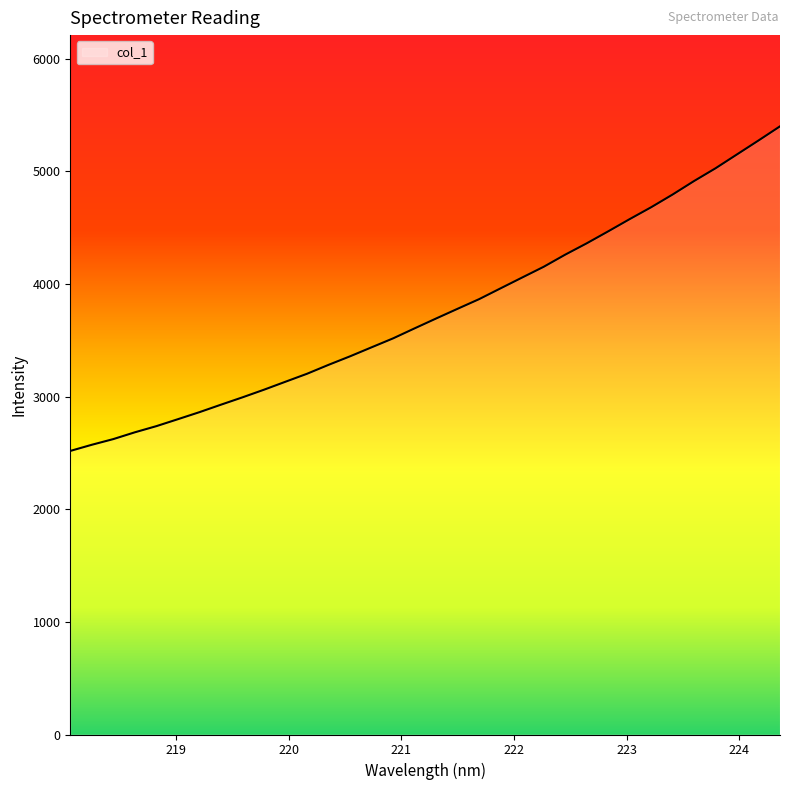

What is the greatest value displayed?

5398.3